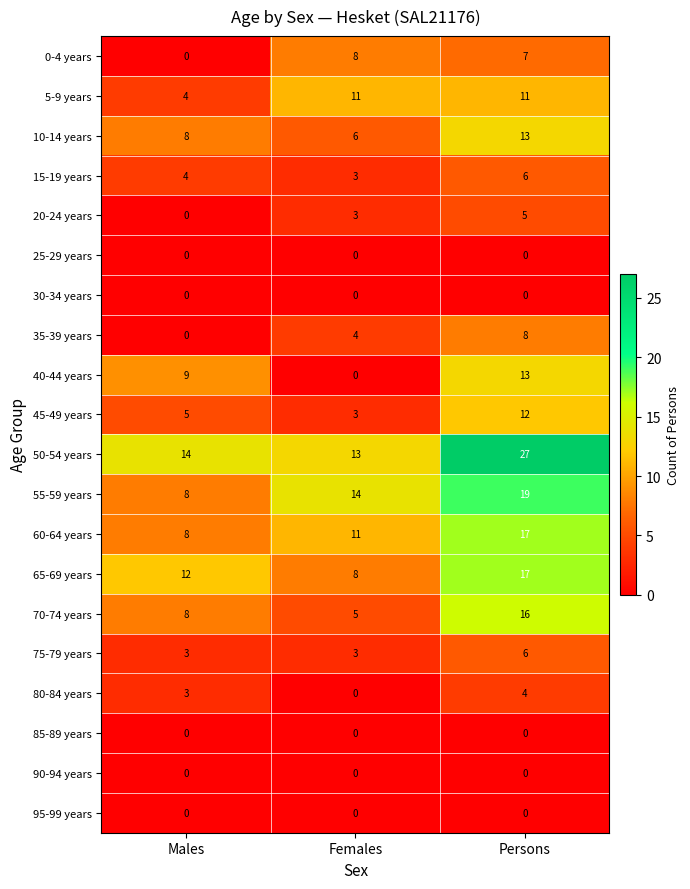

Which category has the highest value across all series?

Persons